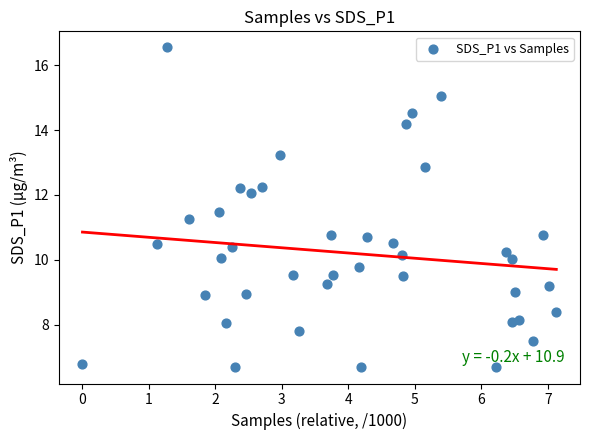

What is the range of Y values (max minus min)?

9.9